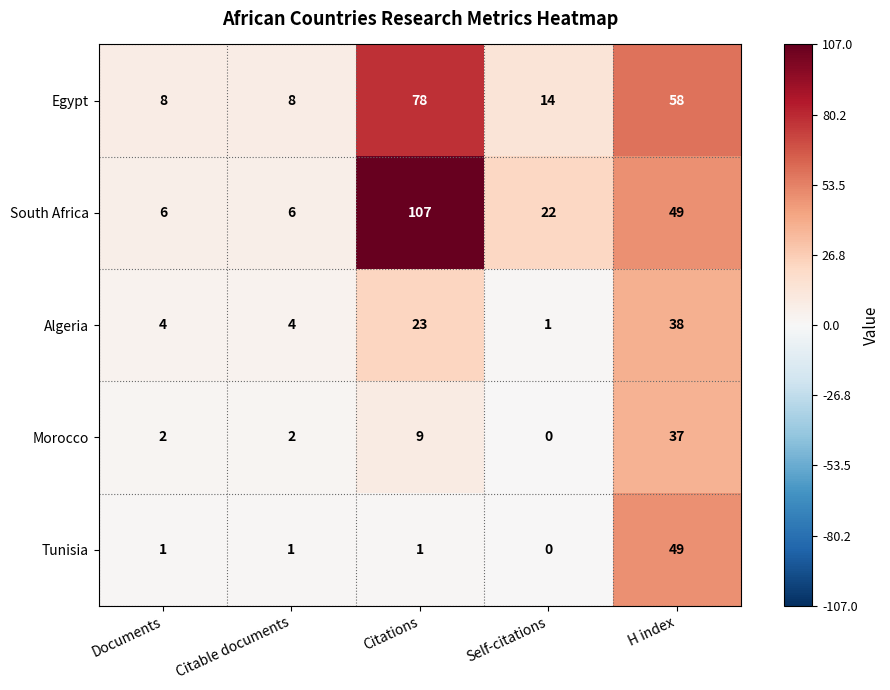

What is the total value across all series at Documents?

21